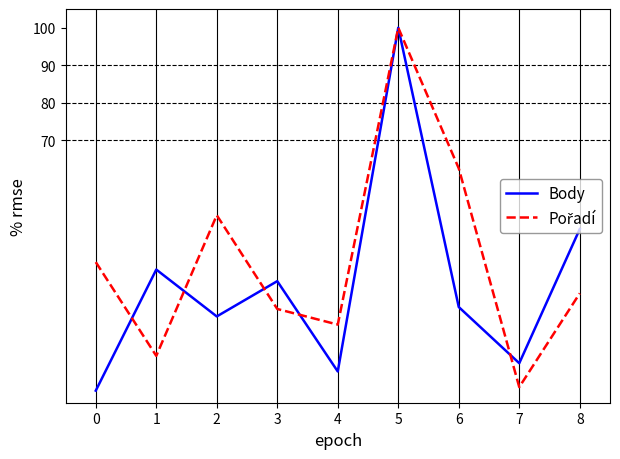

The Body series shows 3.2 at 0. True or false?

True